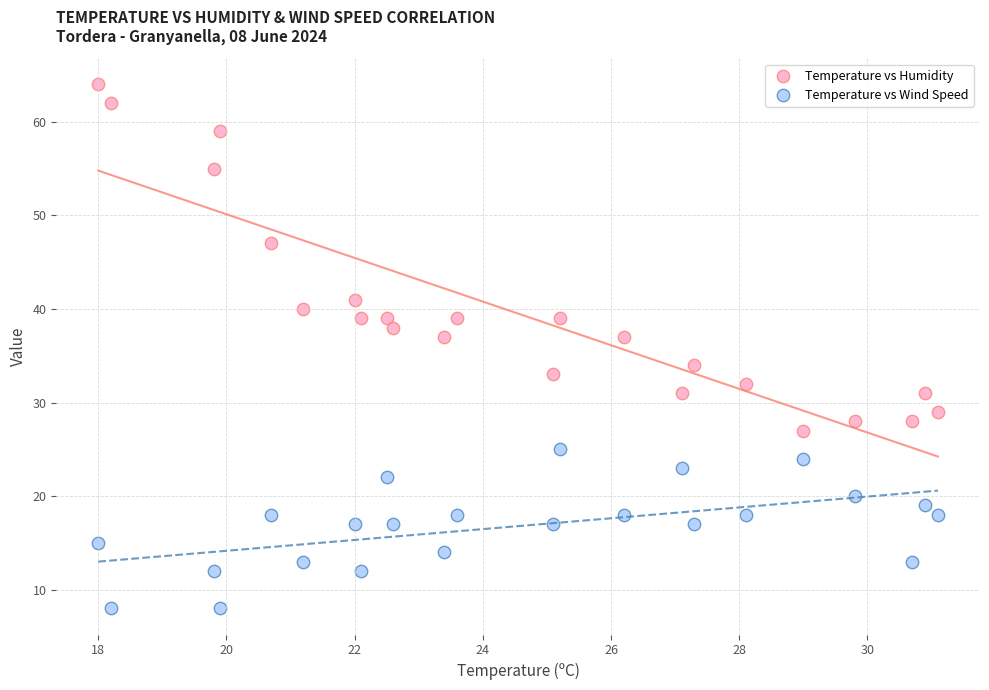

What are all the series names shown in the legend?

Temperature vs Humidity, Temperature vs Wind Speed